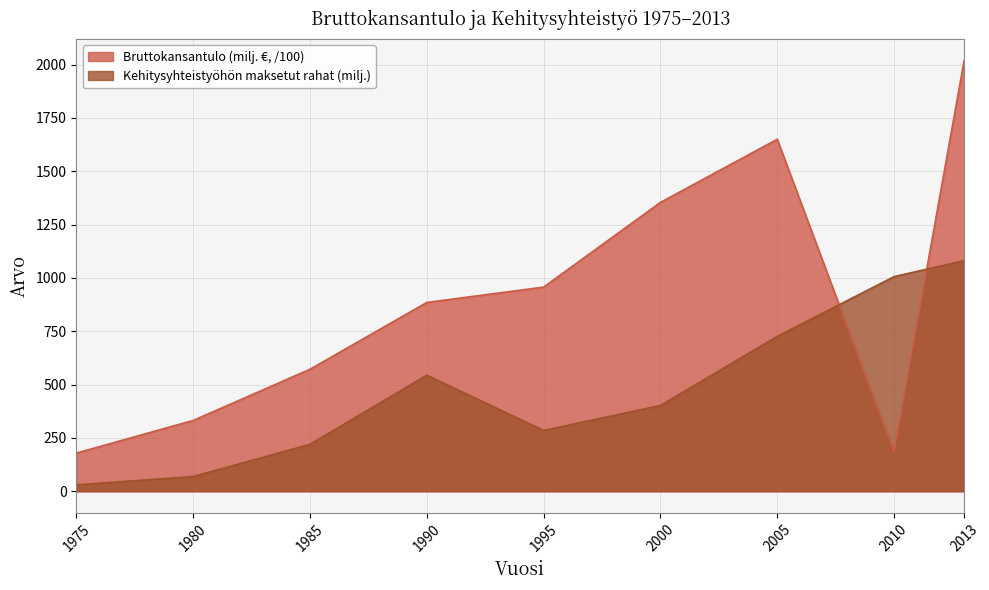

What is the average value of the Kehitysyhteistyöhön maksetut rahat (milj.) series?

485